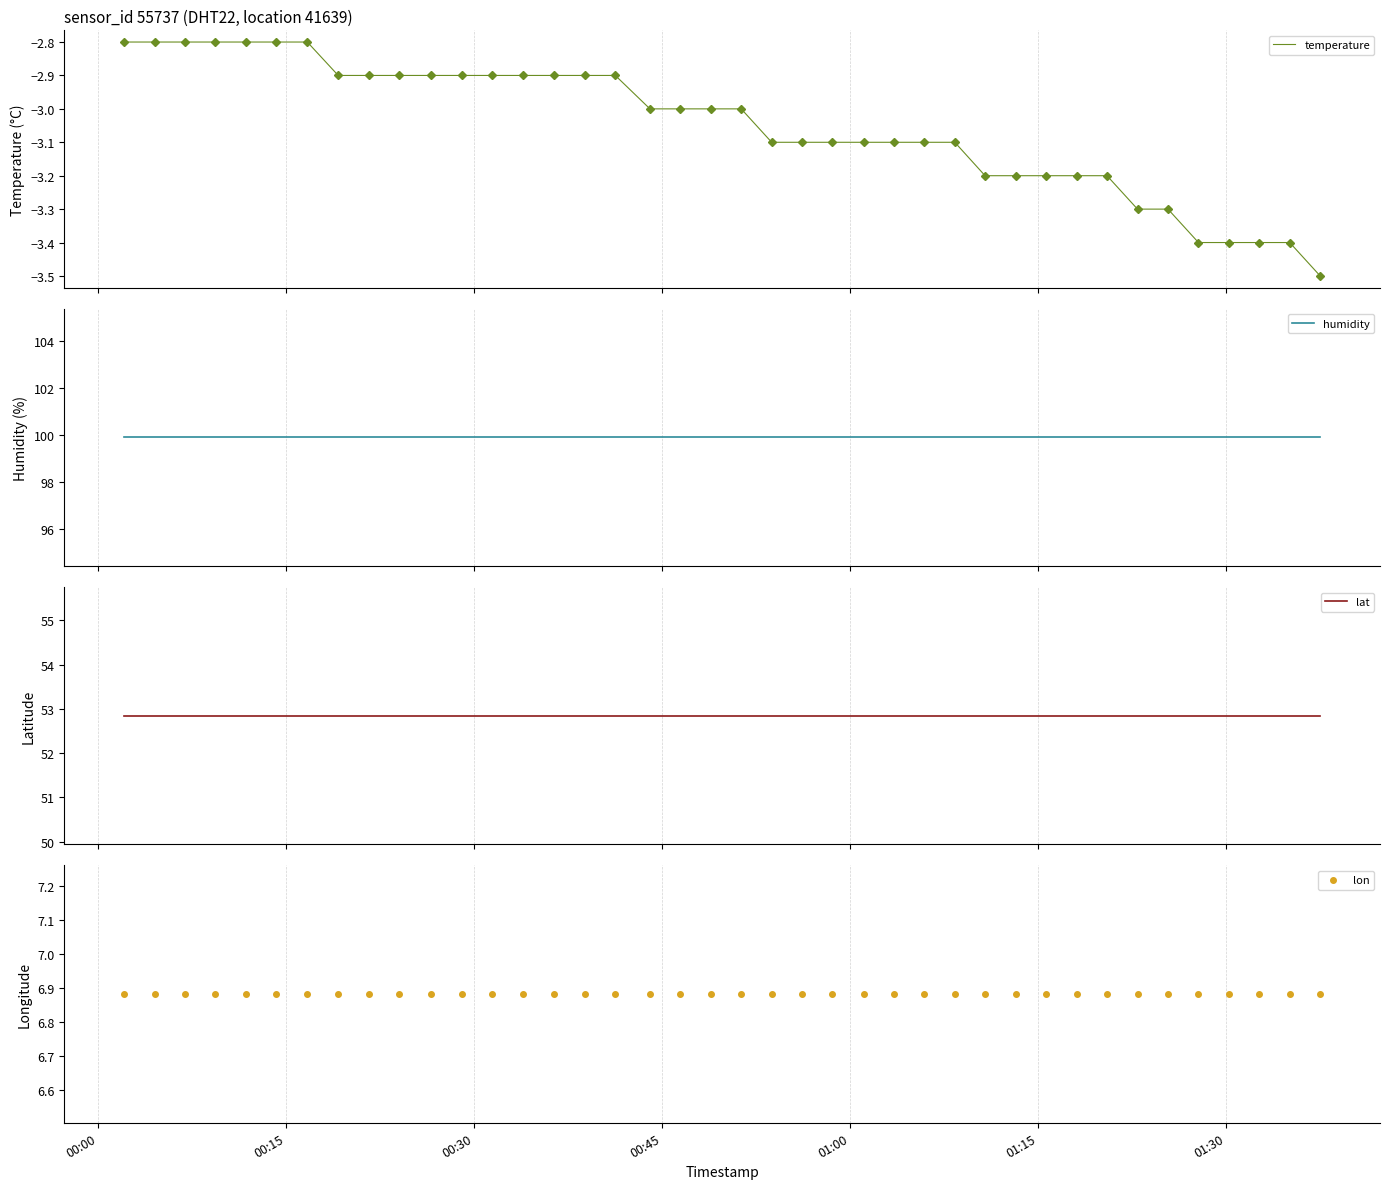

What is the highest value of the temperature series?

-2.8